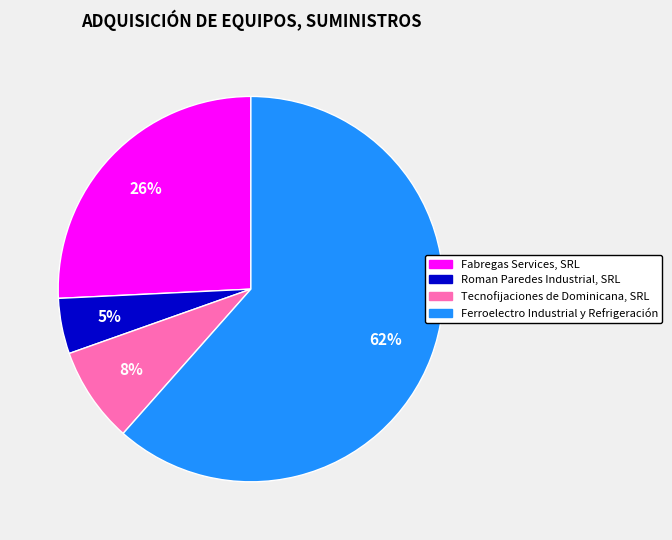

Which has a higher value, Roman Paredes Industrial, SRL or Fabregas Services, SRL?

Fabregas Services, SRL